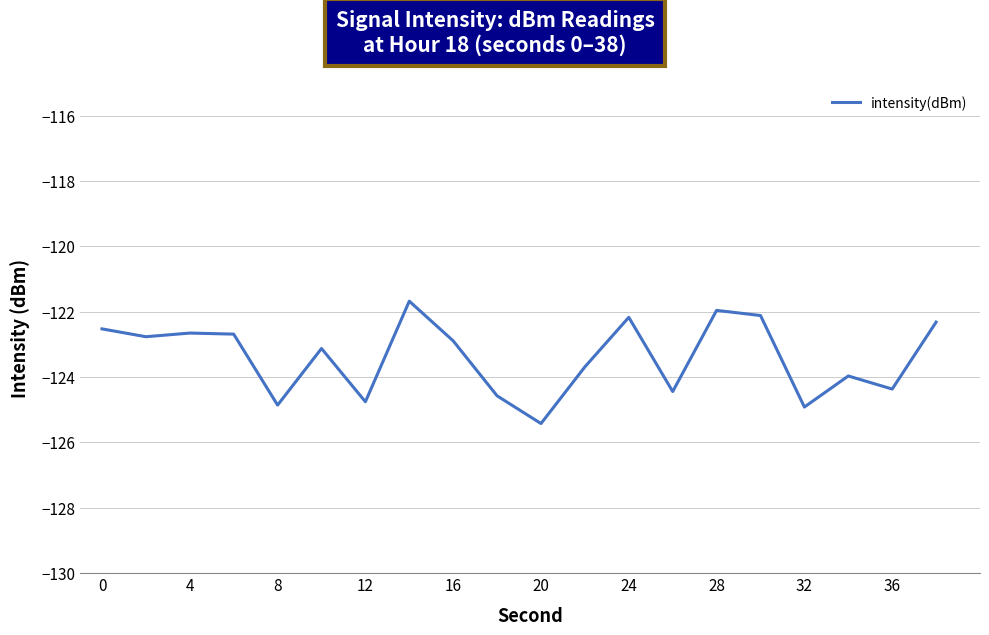

What is the greatest value displayed?

-121.7